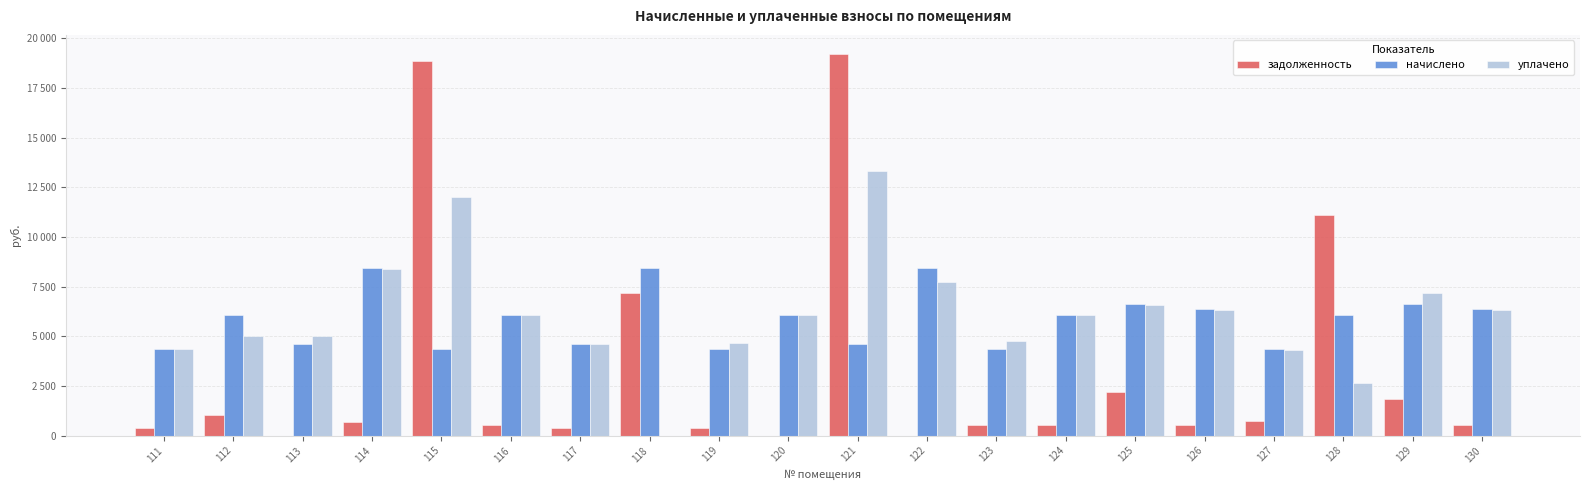

What is the difference between the задолженность values at 119 and 126?

169.8